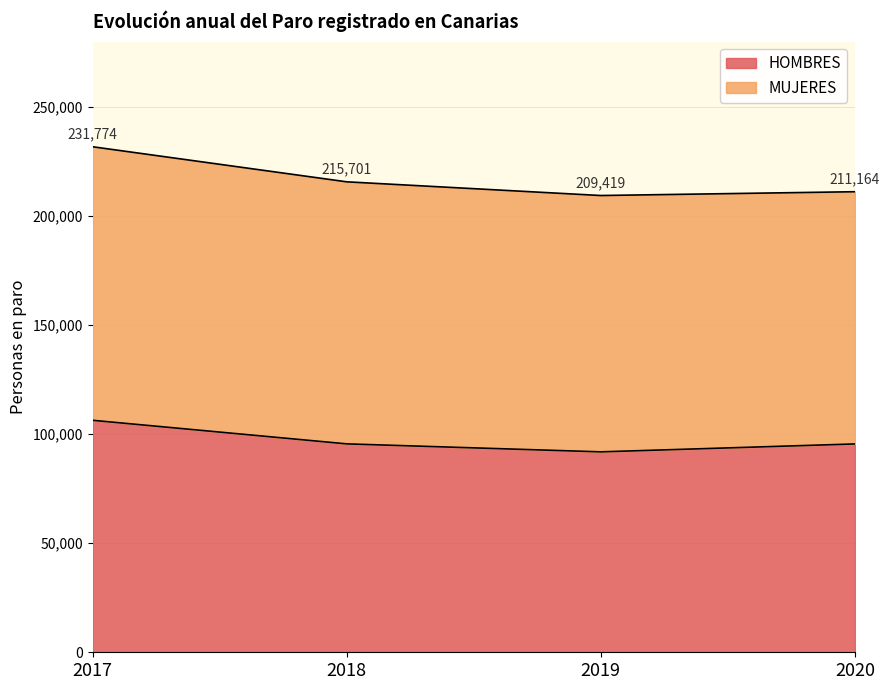

Which has a higher value, 2018 or 2020?

2018